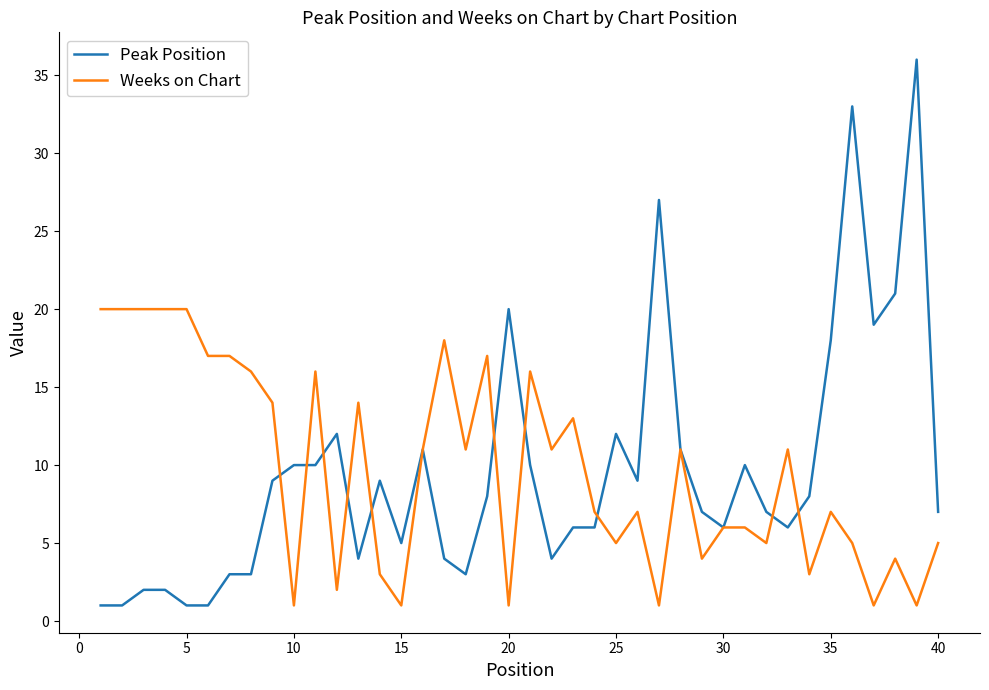

What is the greatest value displayed?

36